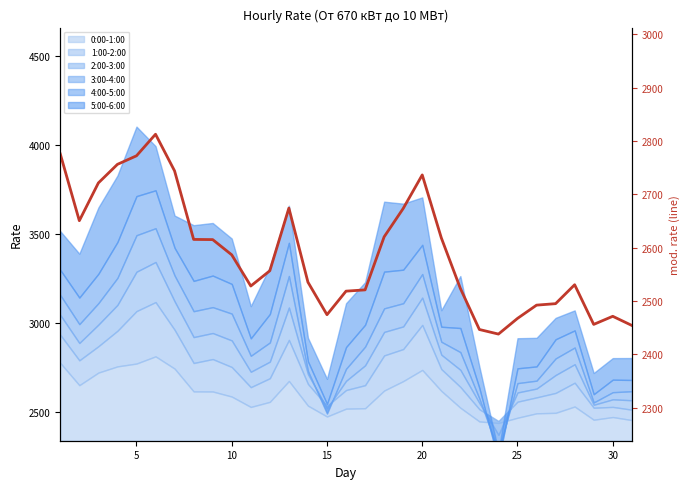

What is the difference between the second highest and minimum values?

337.8